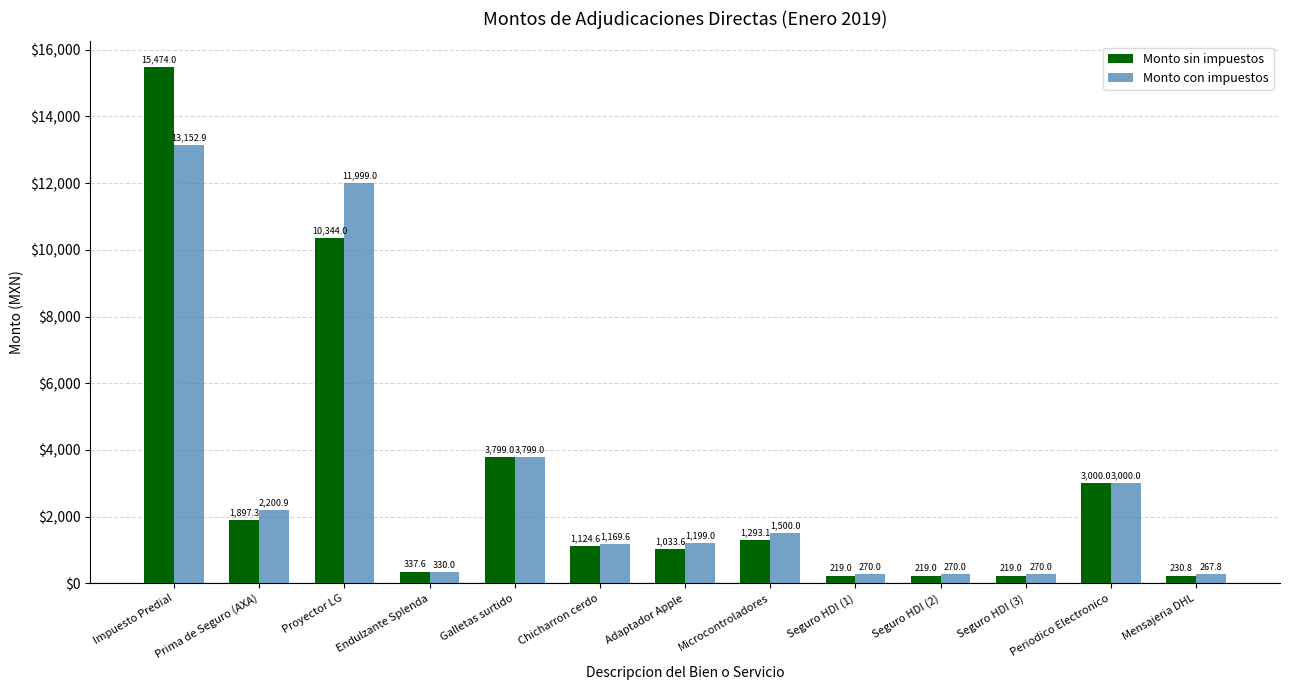

Is it true that Monto sin impuestos equals 219.0 at Seguro HDI (1)?

True